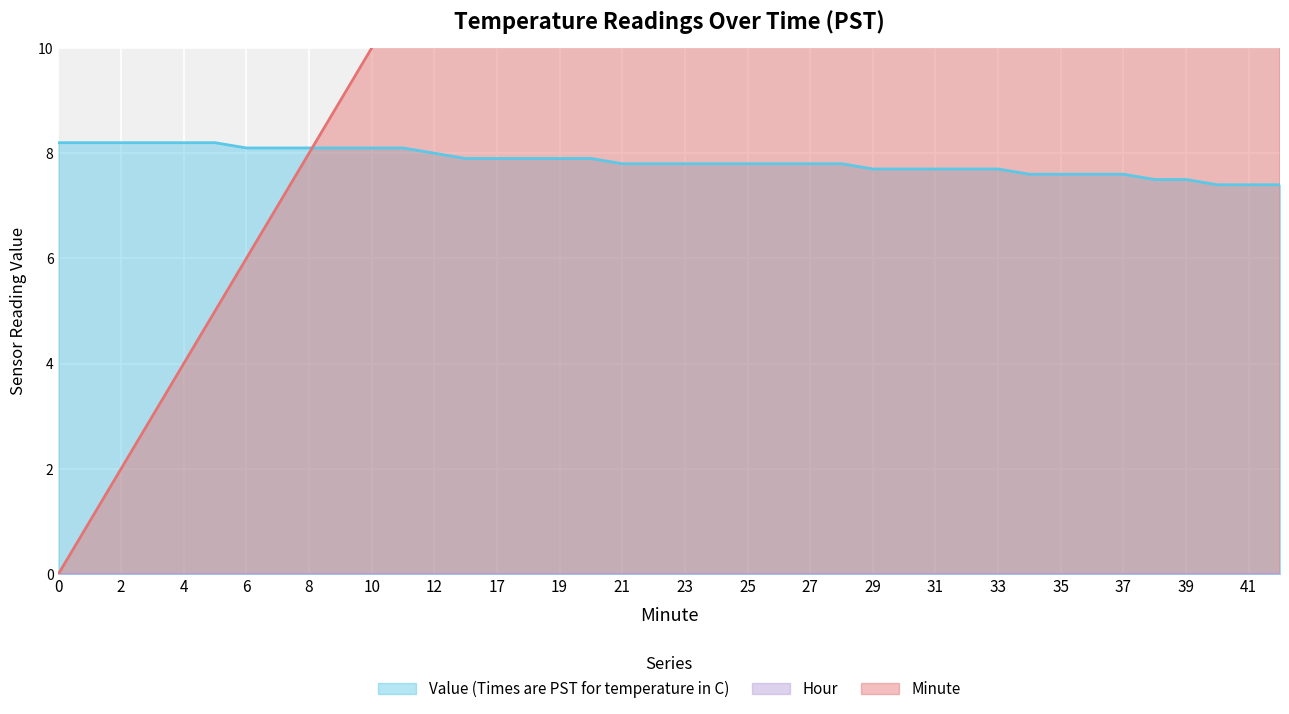

Where do Value (Times are PST for temperature in C) and Minute first cross each other?

8 and 9